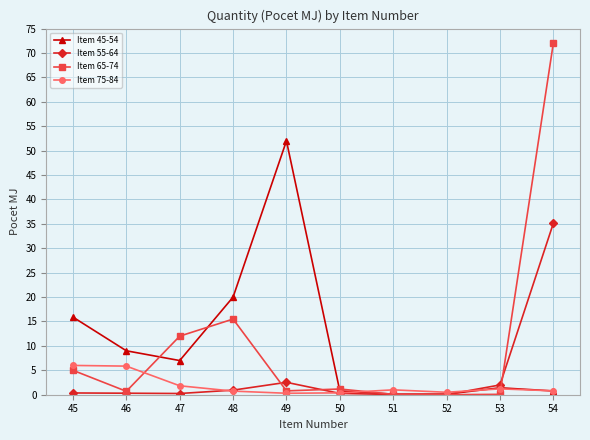

What is the value of the Item 55-64 point at the 1st from the left?

0.4